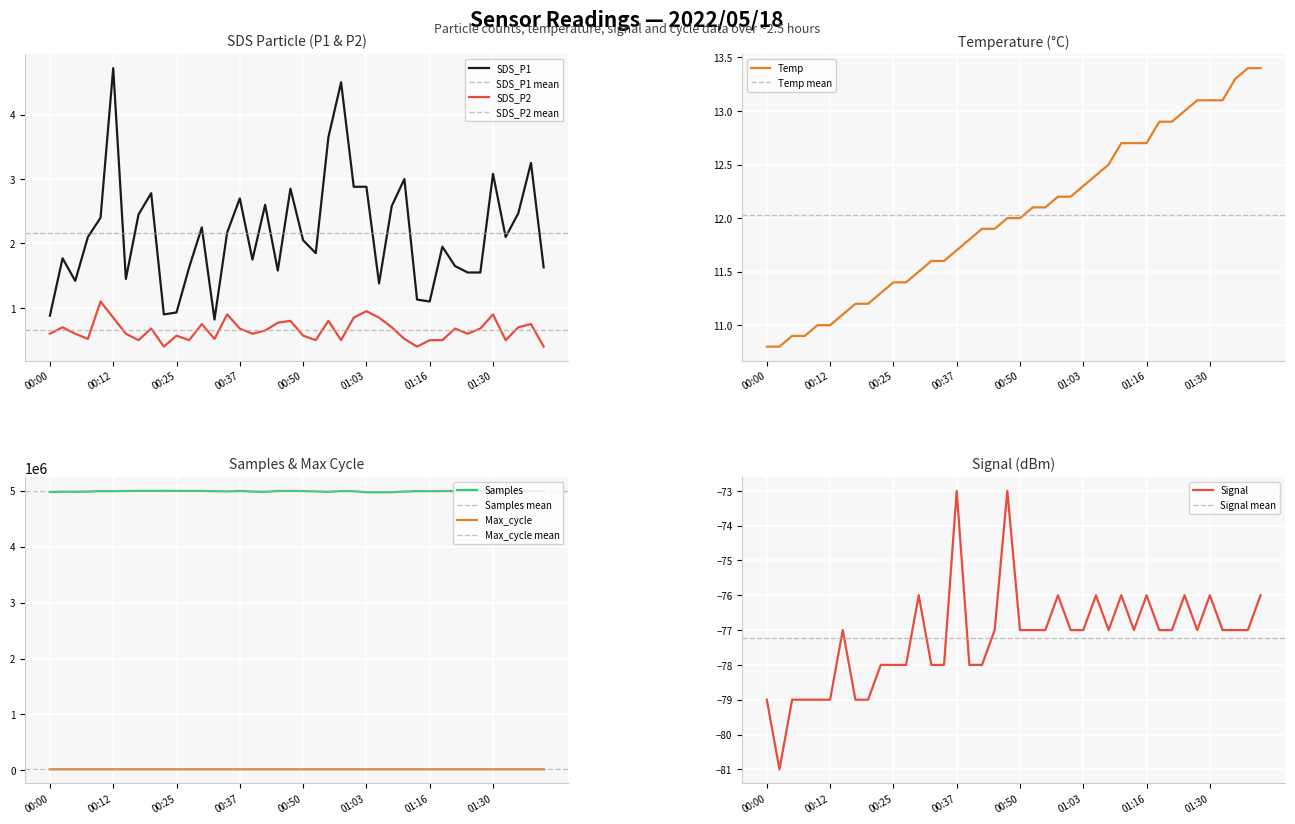

What position from the right is 00:27?

29